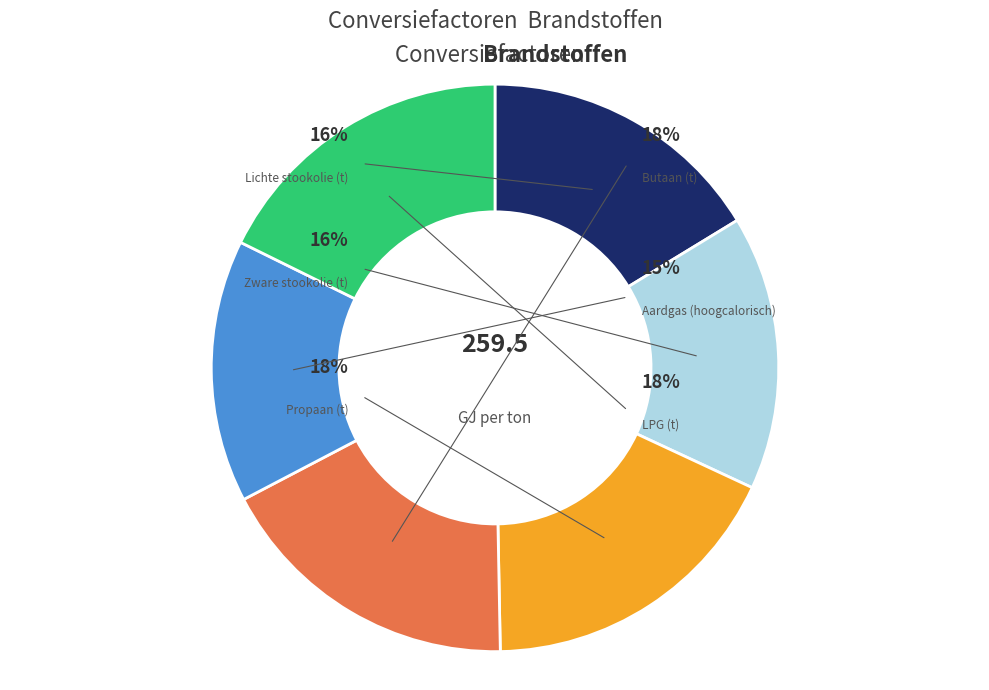

Count the number of slices in the pie.

6